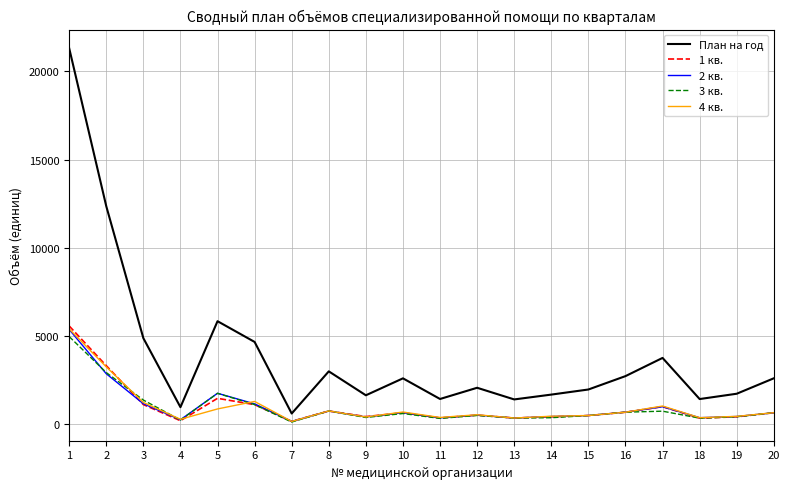

The value of 3 кв. at 10 is 606. True or false?

True